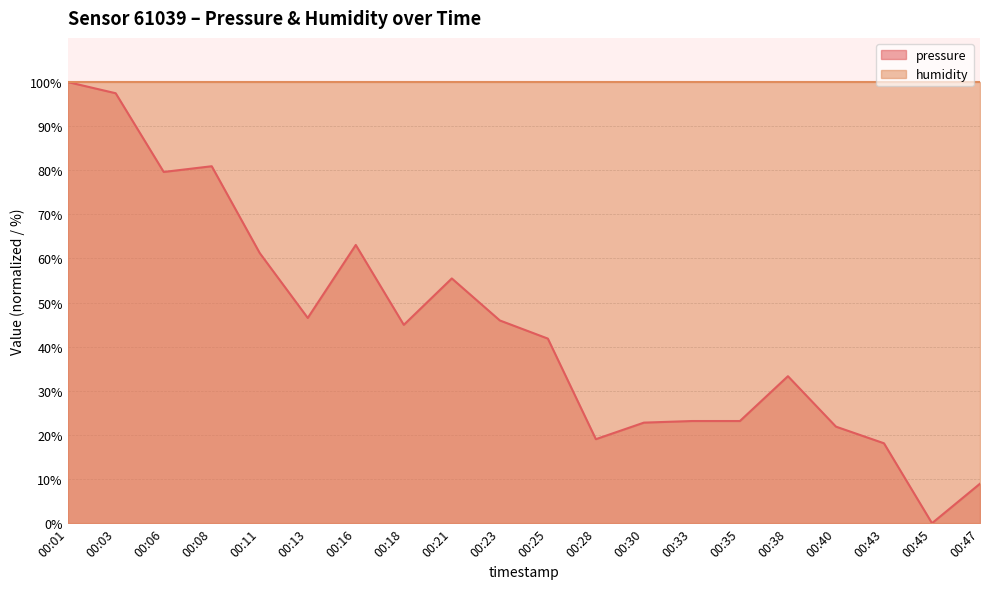

True or false: the data shows 135.7 at 00:08.

False